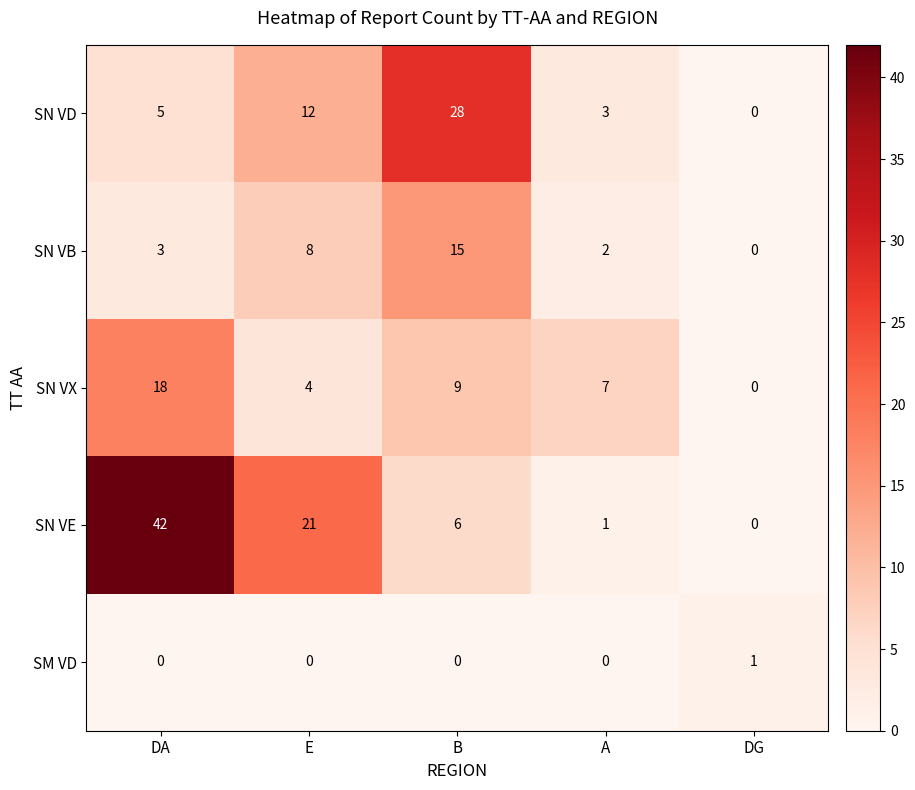

Reading left to right, what are all the values shown in this chart?

SN VD: 5	12	28	3	0
SN VB: 3	8	15	2	0
SN VX: 18	4	9	7	0
SN VE: 42	21	6	1	0
SM VD: 0	0	0	0	1